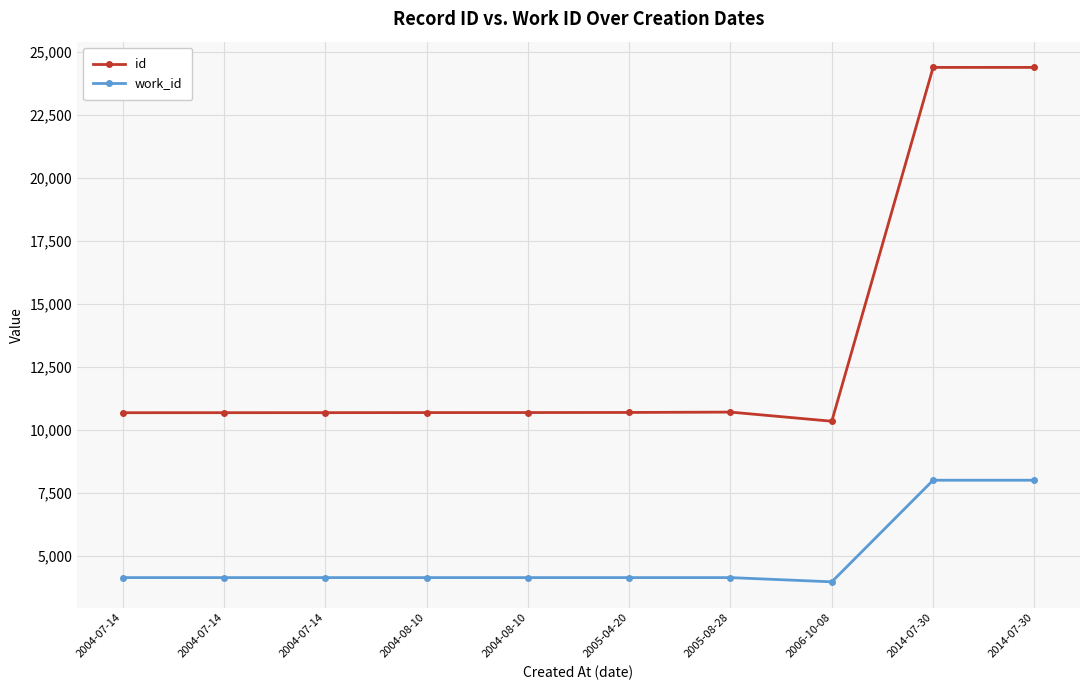

Does the chart display data point markers on the line(s)?

Yes